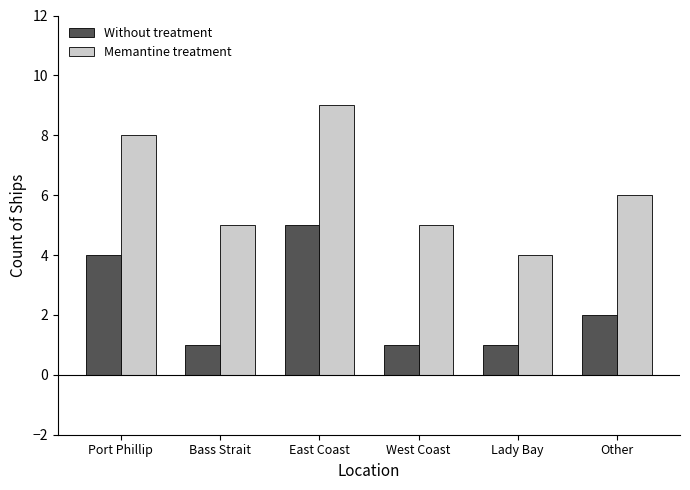

What is the total value across all series at Port Phillip?

12